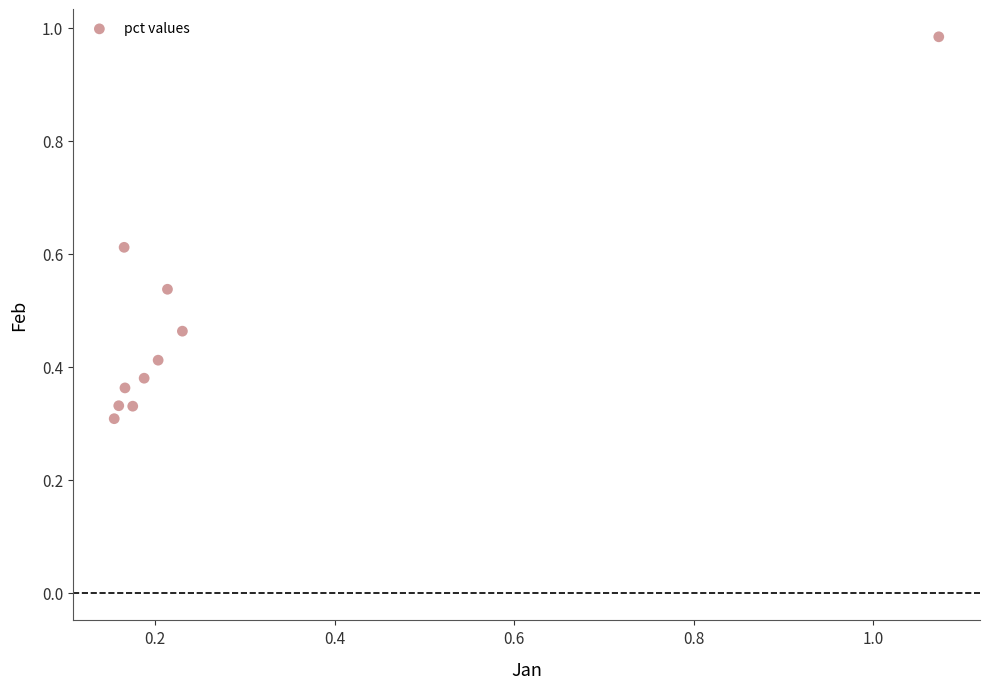

What is the range of X values (max minus min)?

0.9